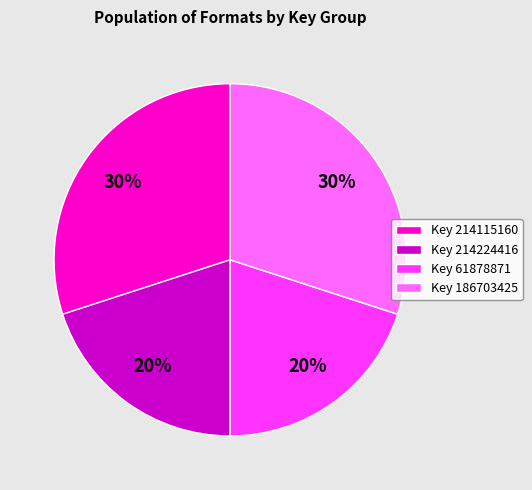

How many slices are in this pie chart?

4